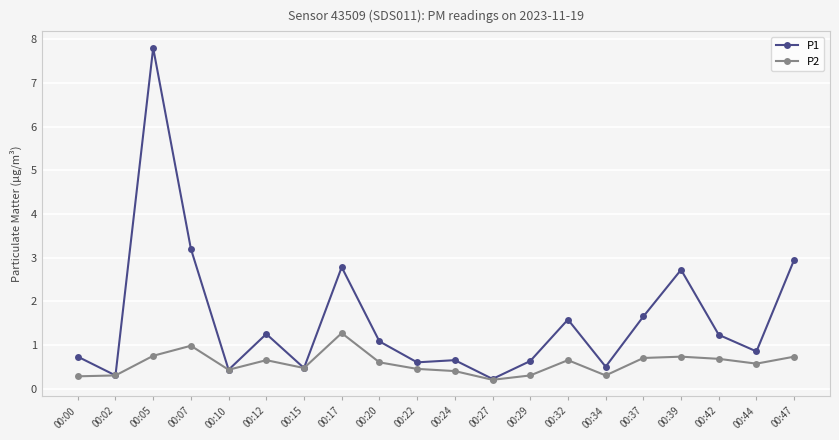

What value does the P2 series have at 00:42?

0.7